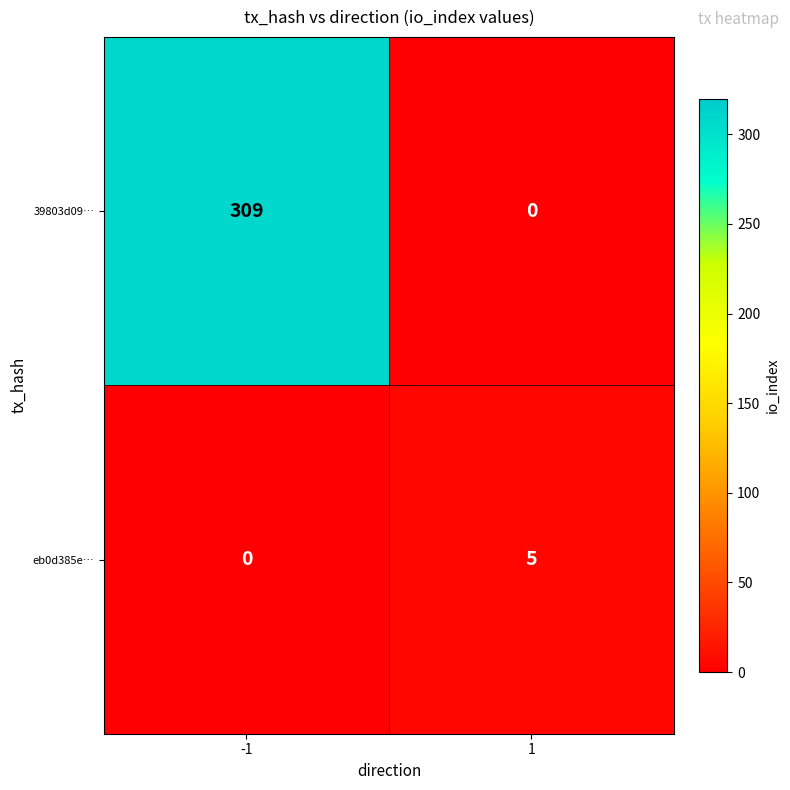

What is the difference between the 39803d09… values at -1 and 1?

309